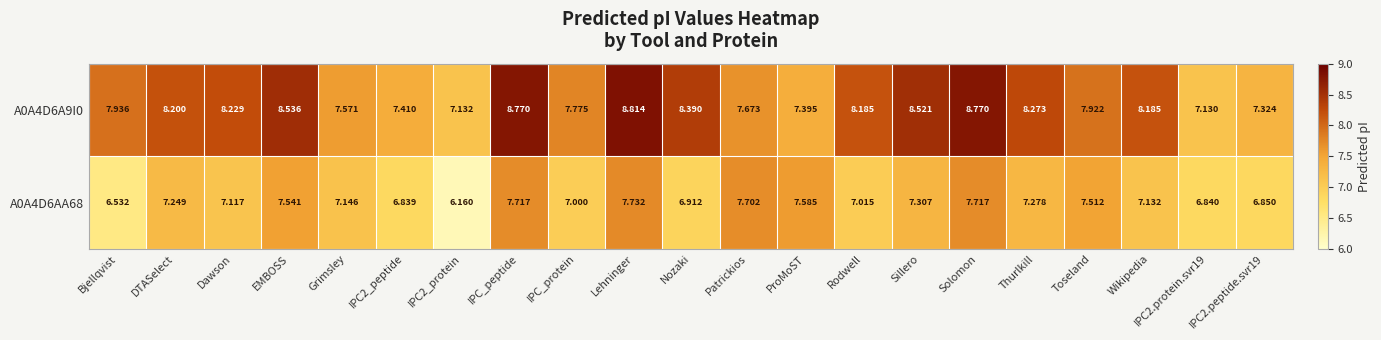

At which label does A0A4D6AA68 reach its peak?

Lehninger